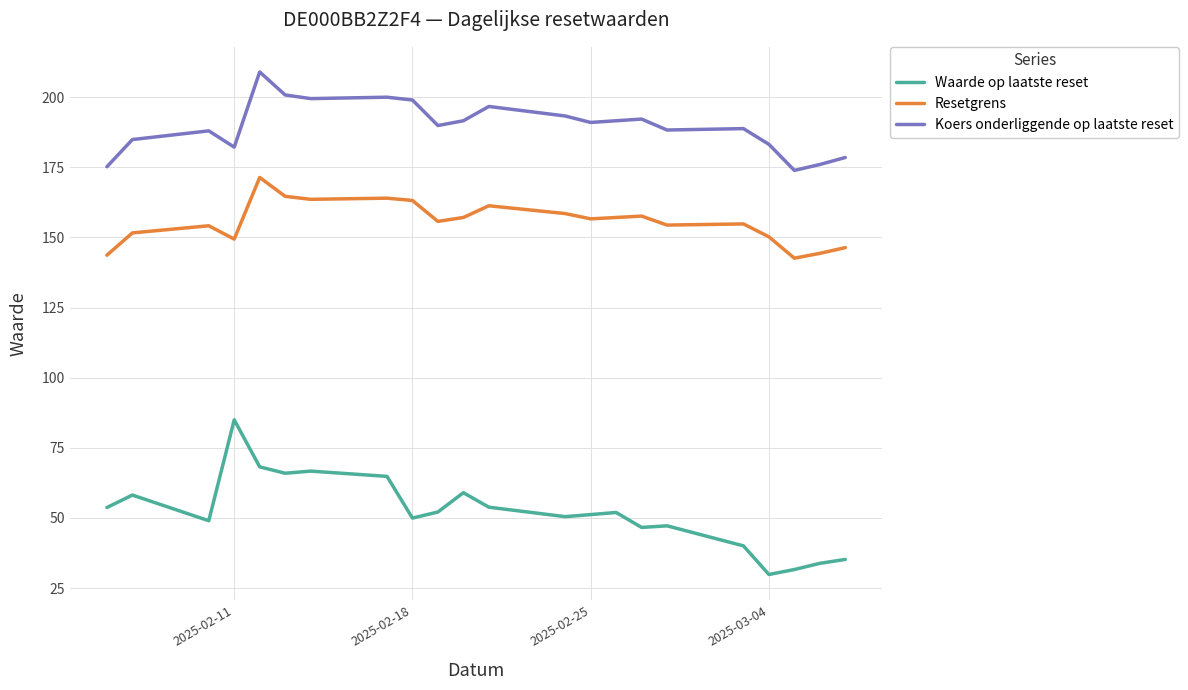

List the series in order of their overall mean, lowest first.

Waarde op laatste reset, Resetgrens, Koers onderliggende op laatste reset